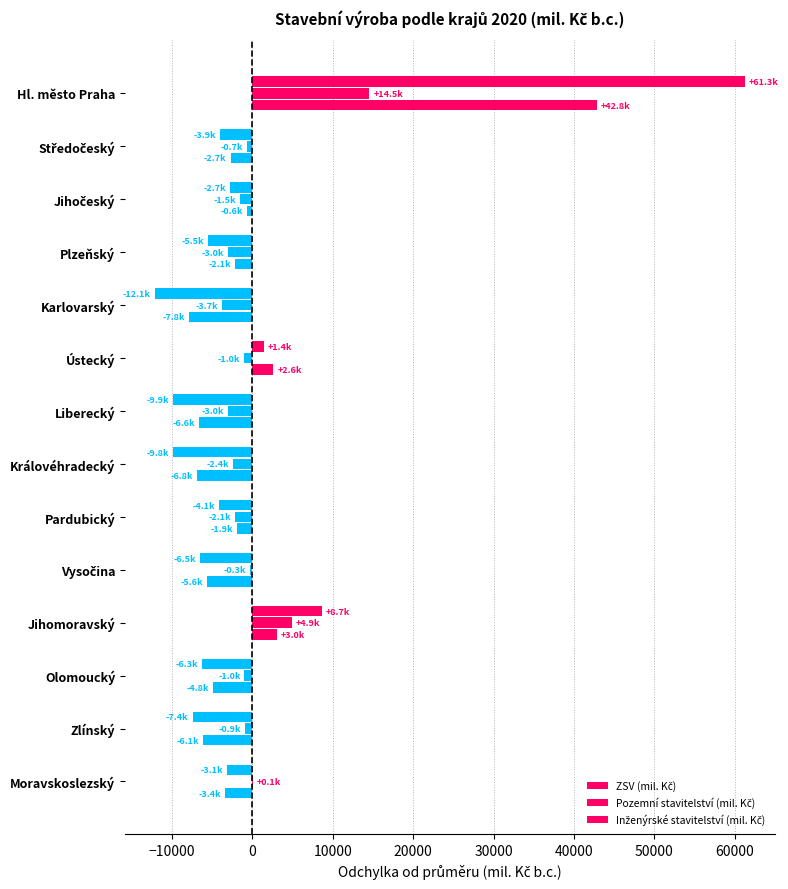

What is the value of the Inženýrské stavitelství (mil. Kč) bar at the 6th from the left?

2615.1